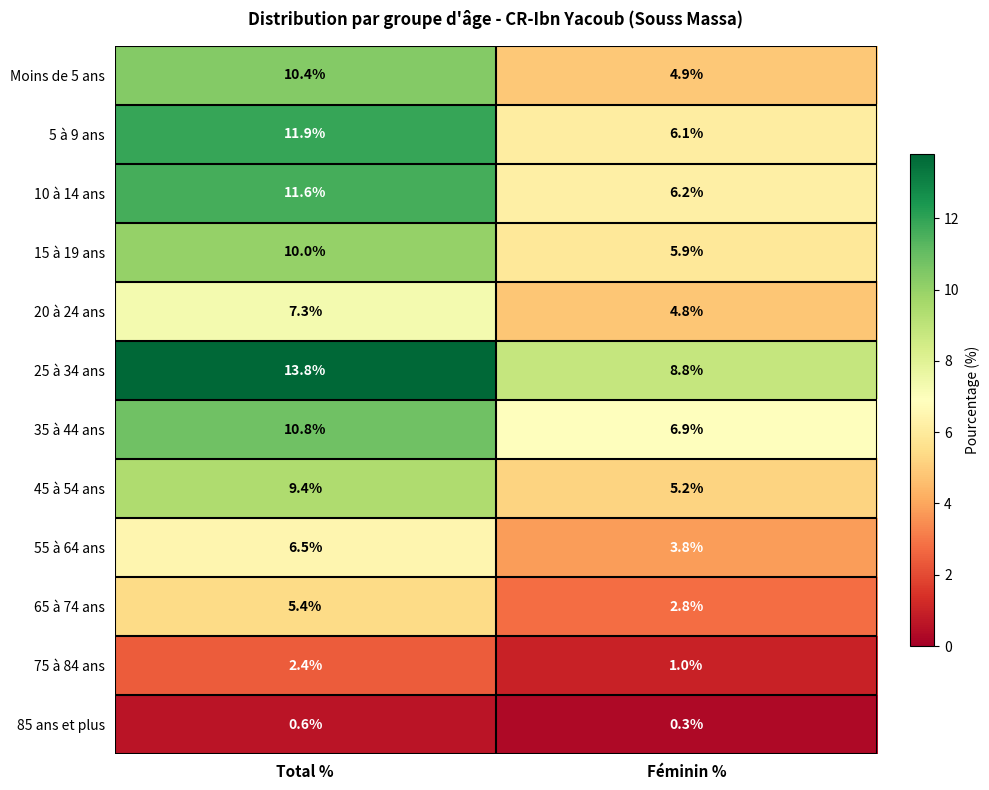

Where does the 25 à 34 ans series first go above 13?

Total %